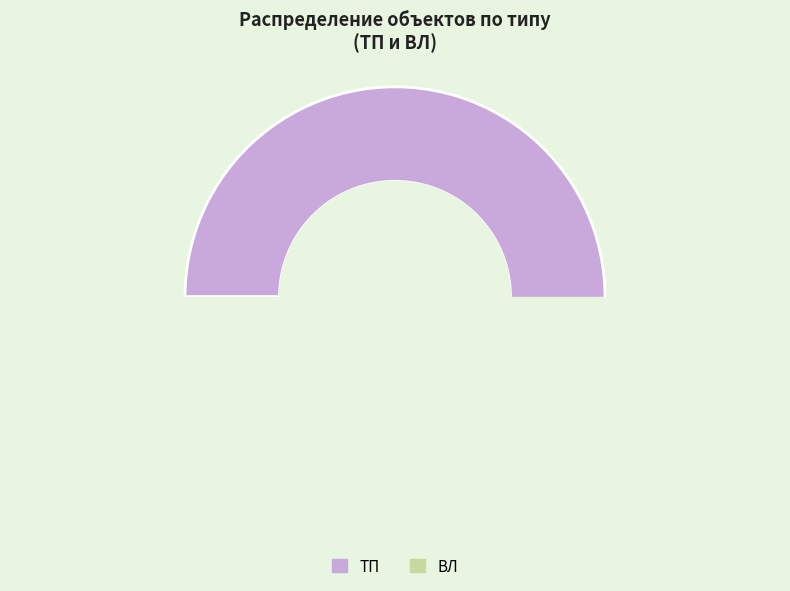

Which category has the smallest portion of the pie?

ВЛ